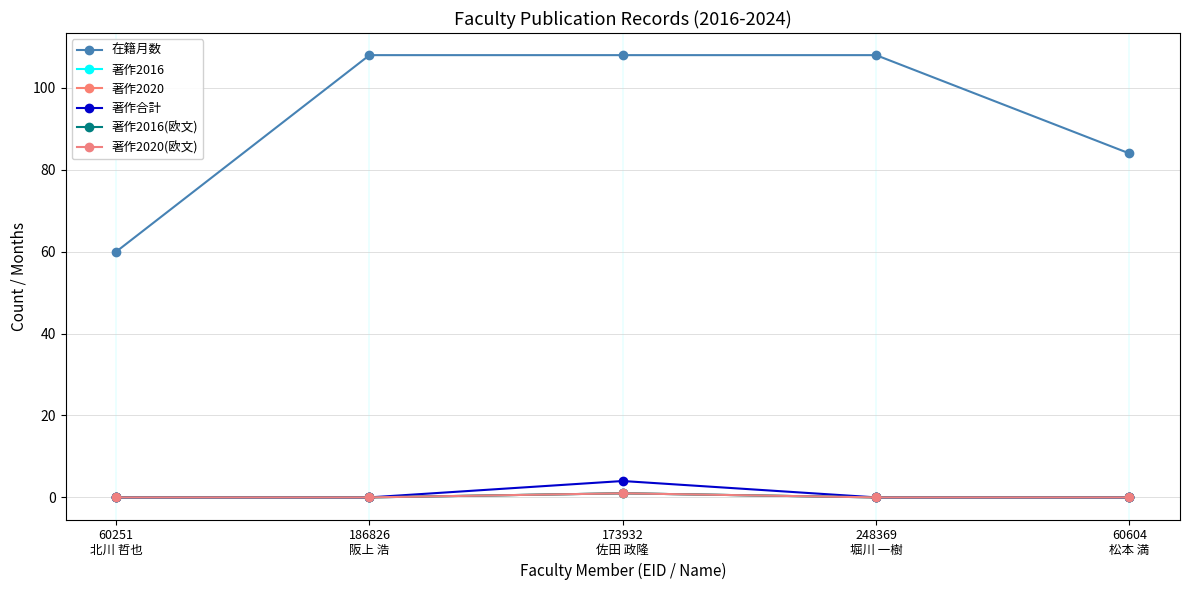

What is the highest value of the 著作2016(欧文) series?

1